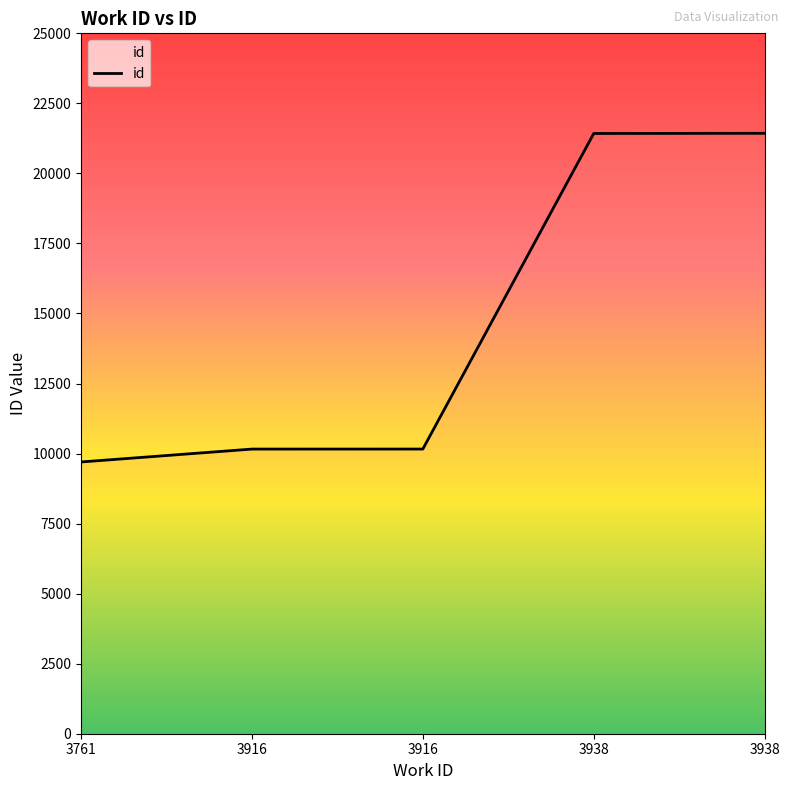

How many lines are shown in the chart?

1